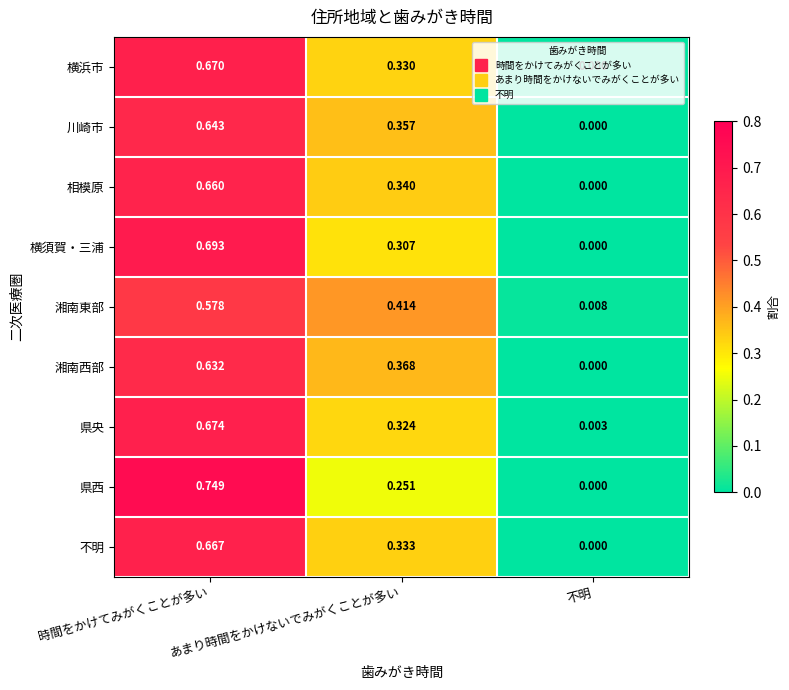

Which category has the highest value across all series?

時間をかけてみがくことが多い